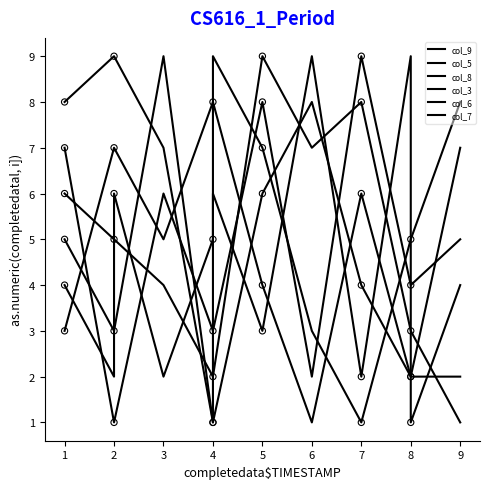

Which series contains the highest Y value?

col_9